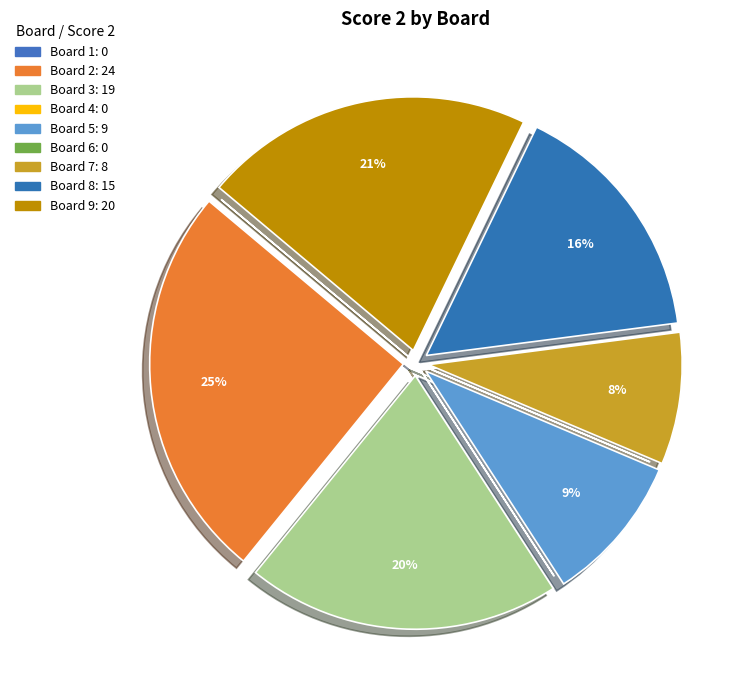

To the nearest percent, what portion does Board 7 represent?

8%